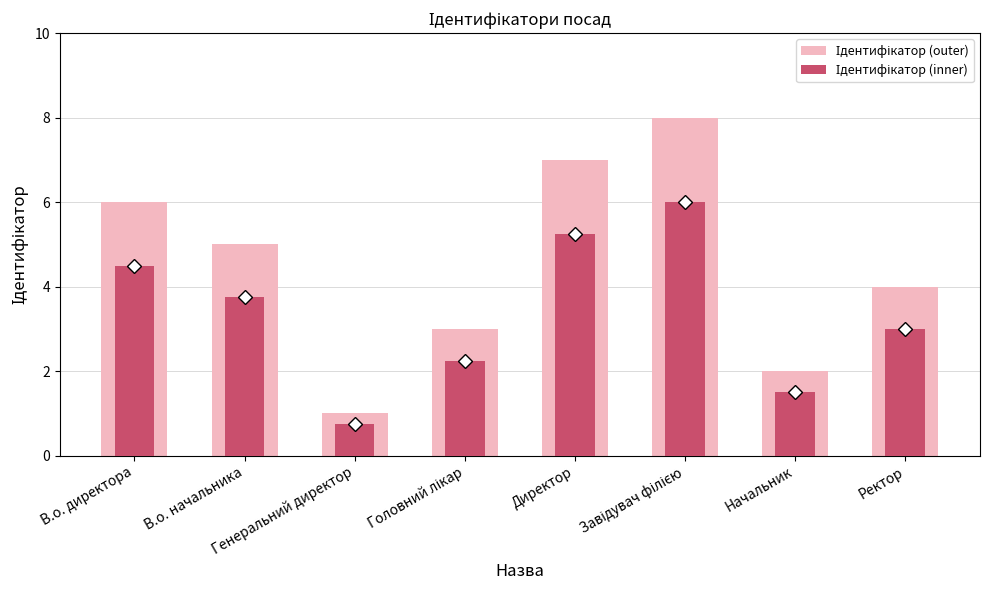

Rank the series at Начальник from highest to lowest value.

Ідентифікатор (outer), Ідентифікатор (inner)